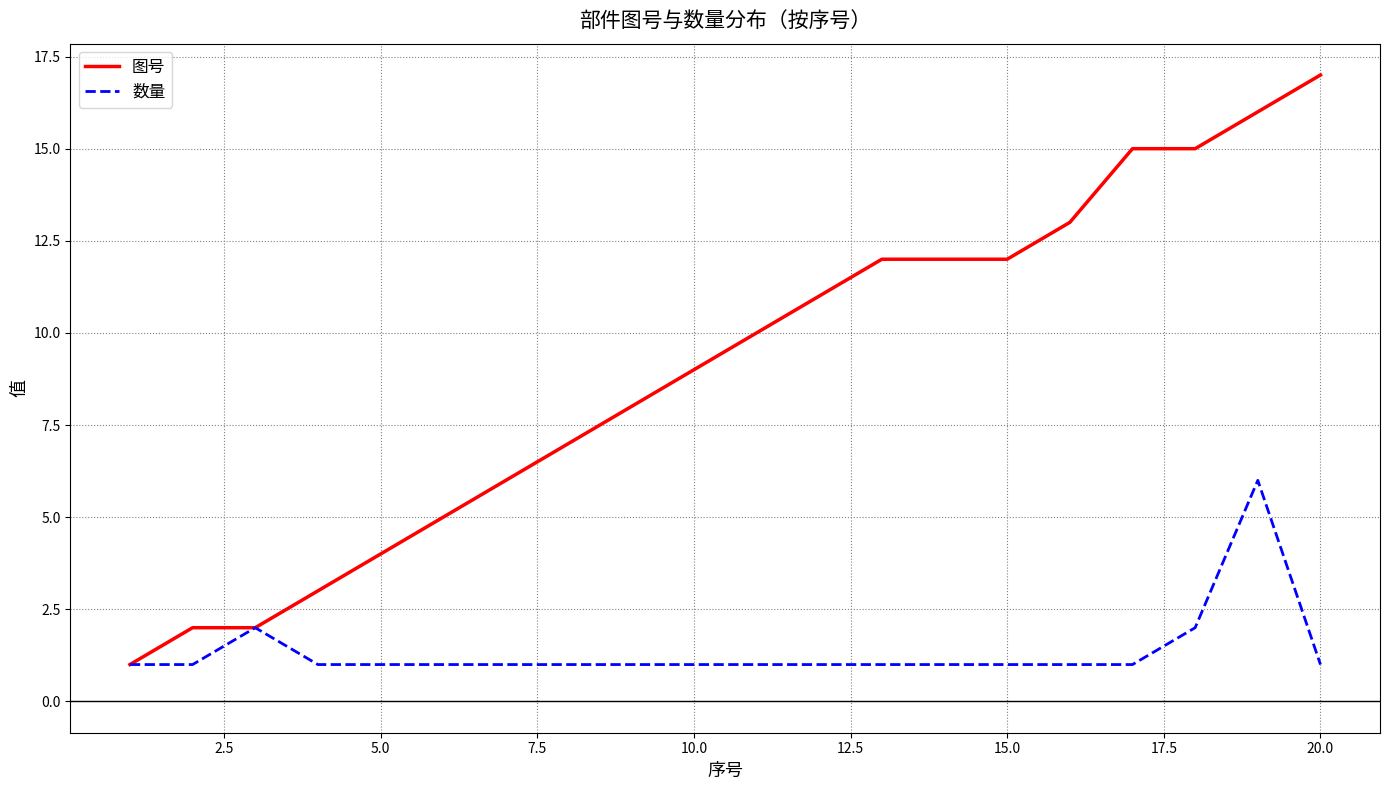

List the series in order of their overall mean, highest first.

图号, 数量